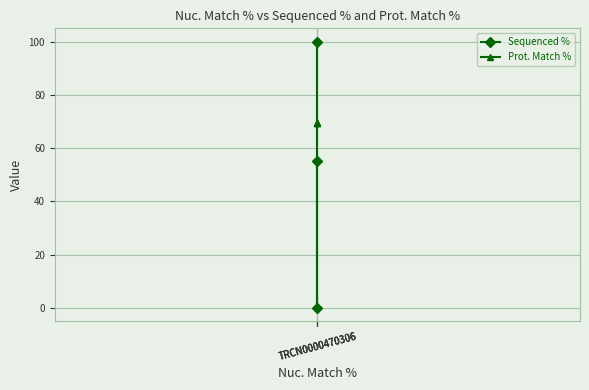

Which series has the widest spread of values?

Sequenced %